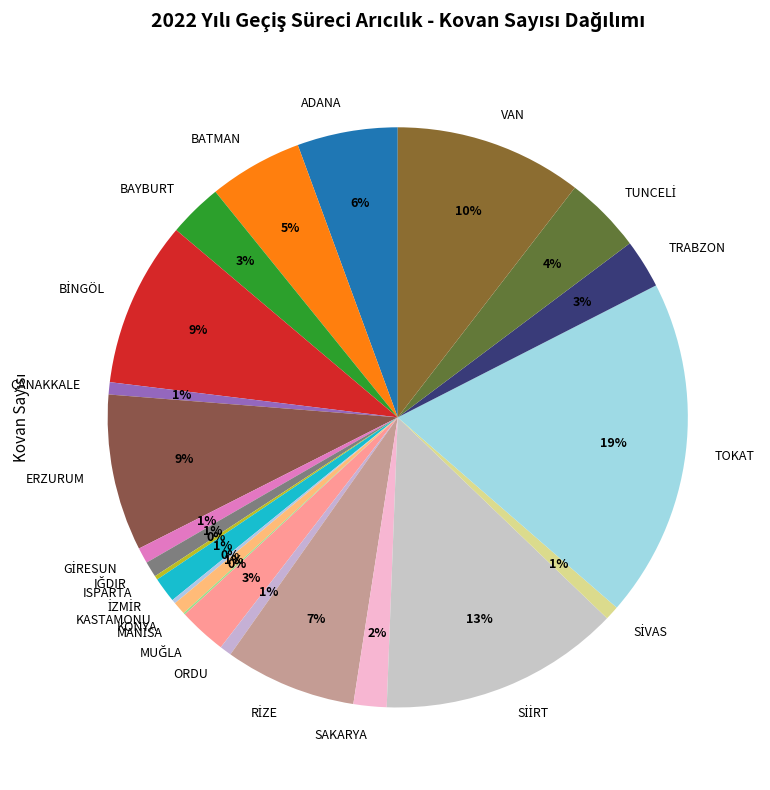

What is the ratio of the value at BATMAN to the value at TOKAT?

0.3